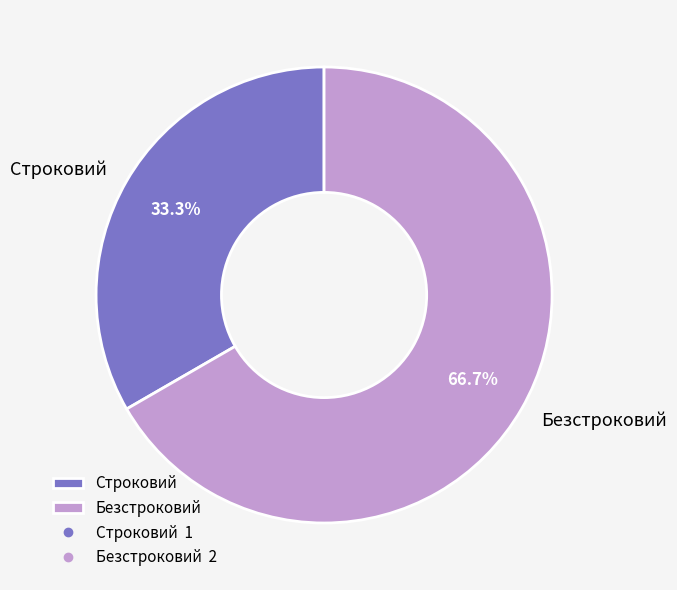

Is it true that Безстроковий is 67% of the pie?

True